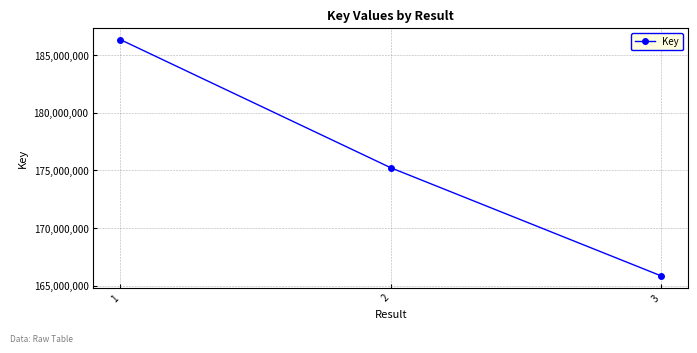

Reading right to left, transcribe all the data shown in this chart.

165851963	175227470	186338419